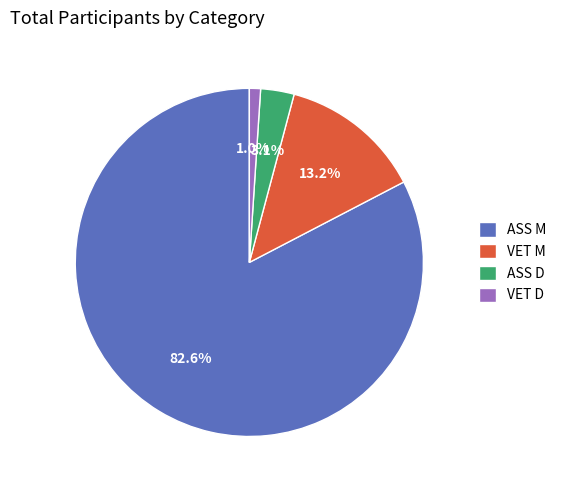

What is the largest slice in the pie chart?

ASS M